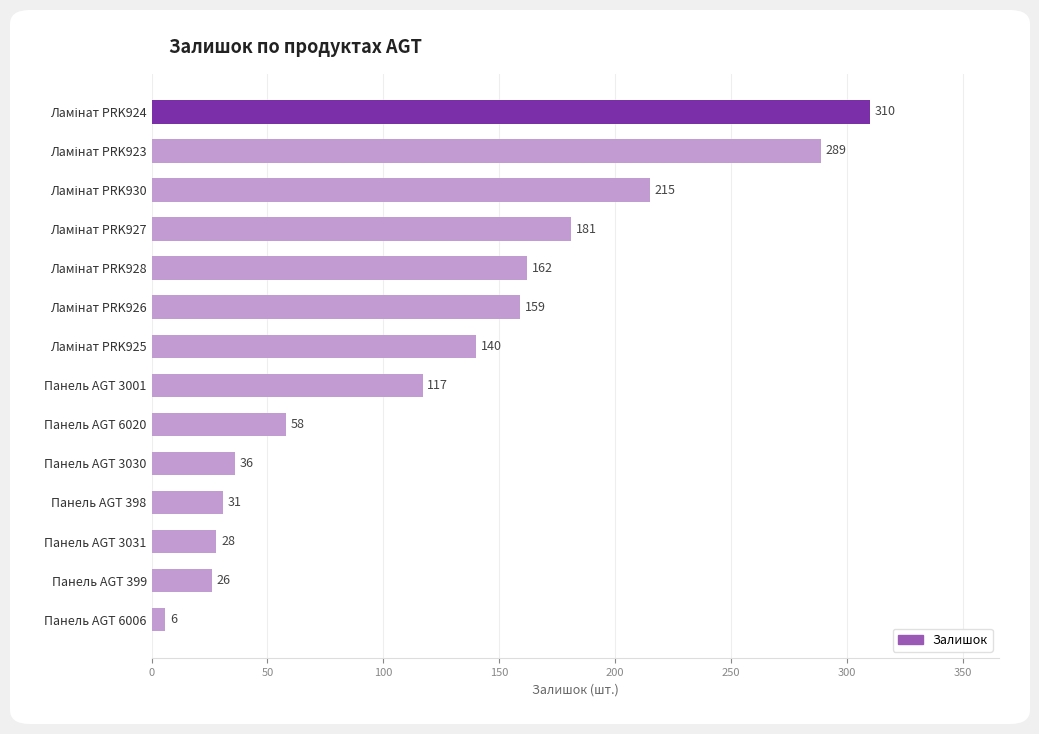

What is the approximate value at Панель AGT 3030, to the nearest 50?

50